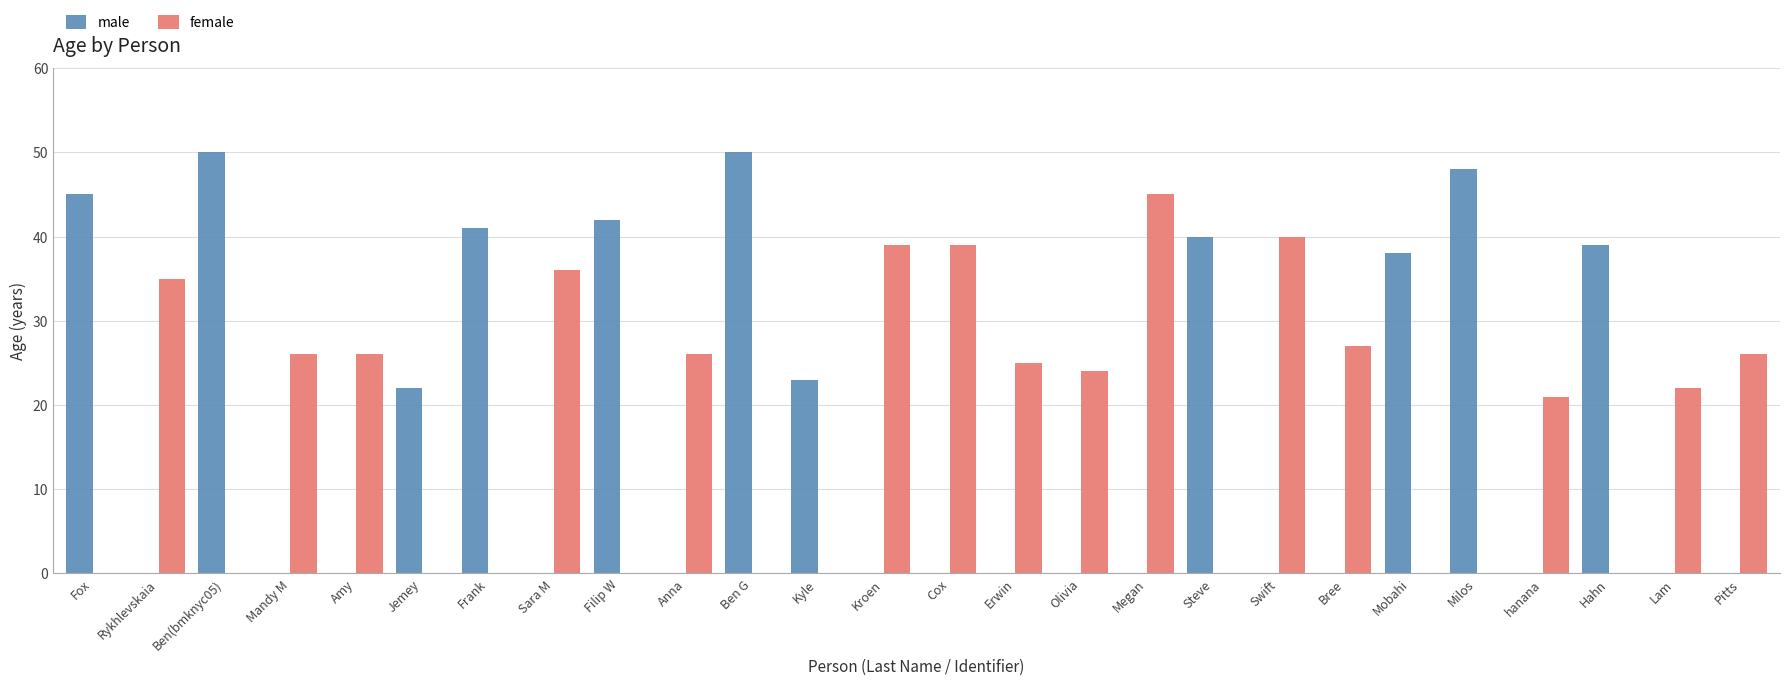

Count the number of data series in this chart.

2